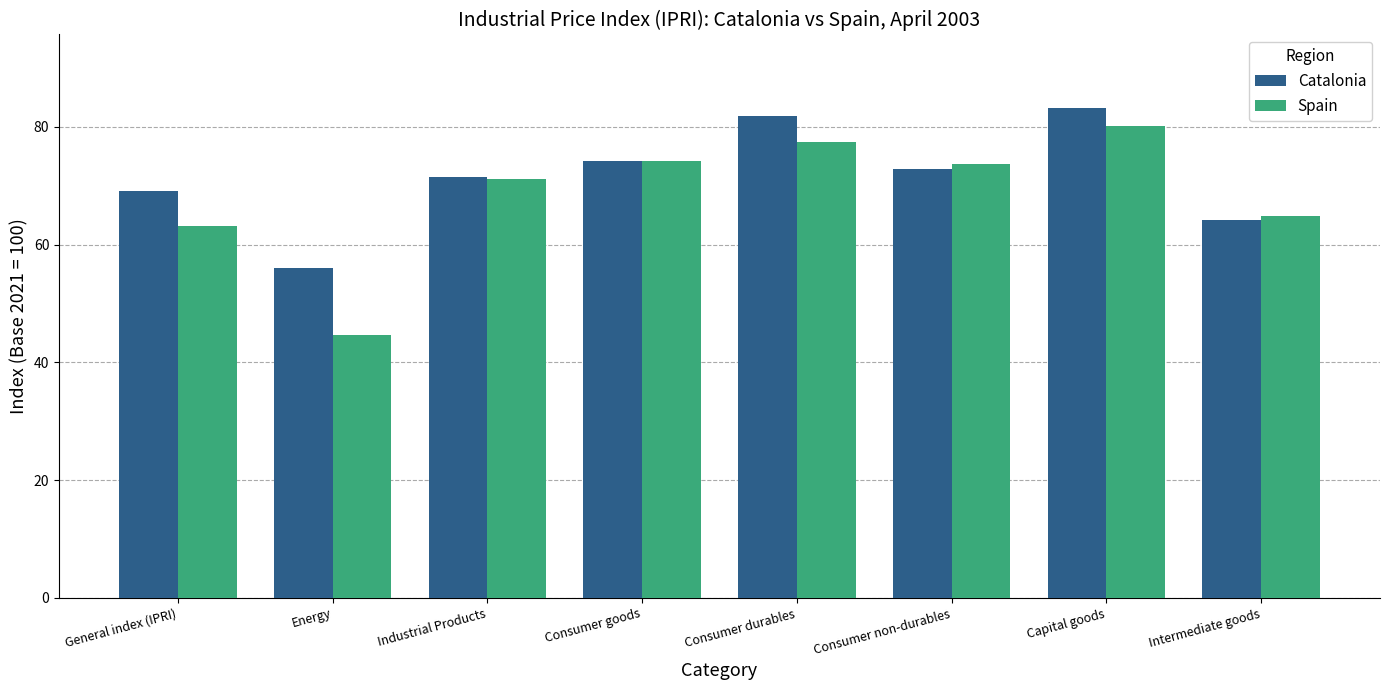

What is the total value across all series at Consumer goods?

148.4